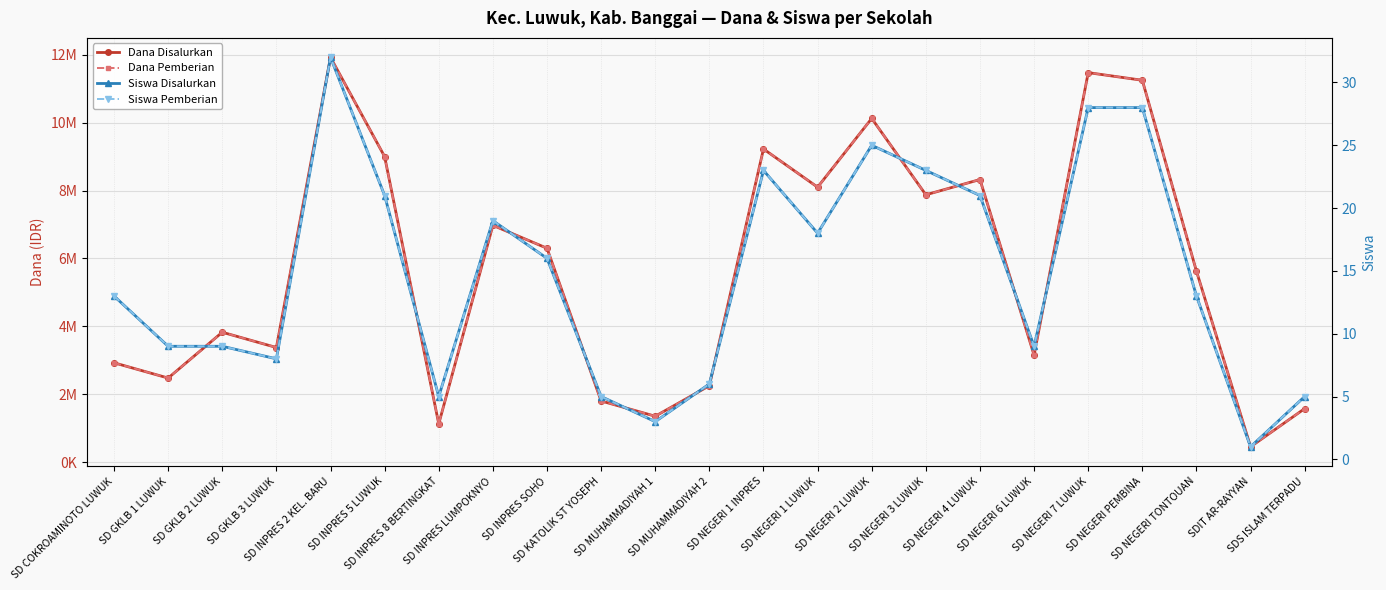

At which label does Siswa Pemberian first exceed 13?

SD INPRES 2 KEL. BARU